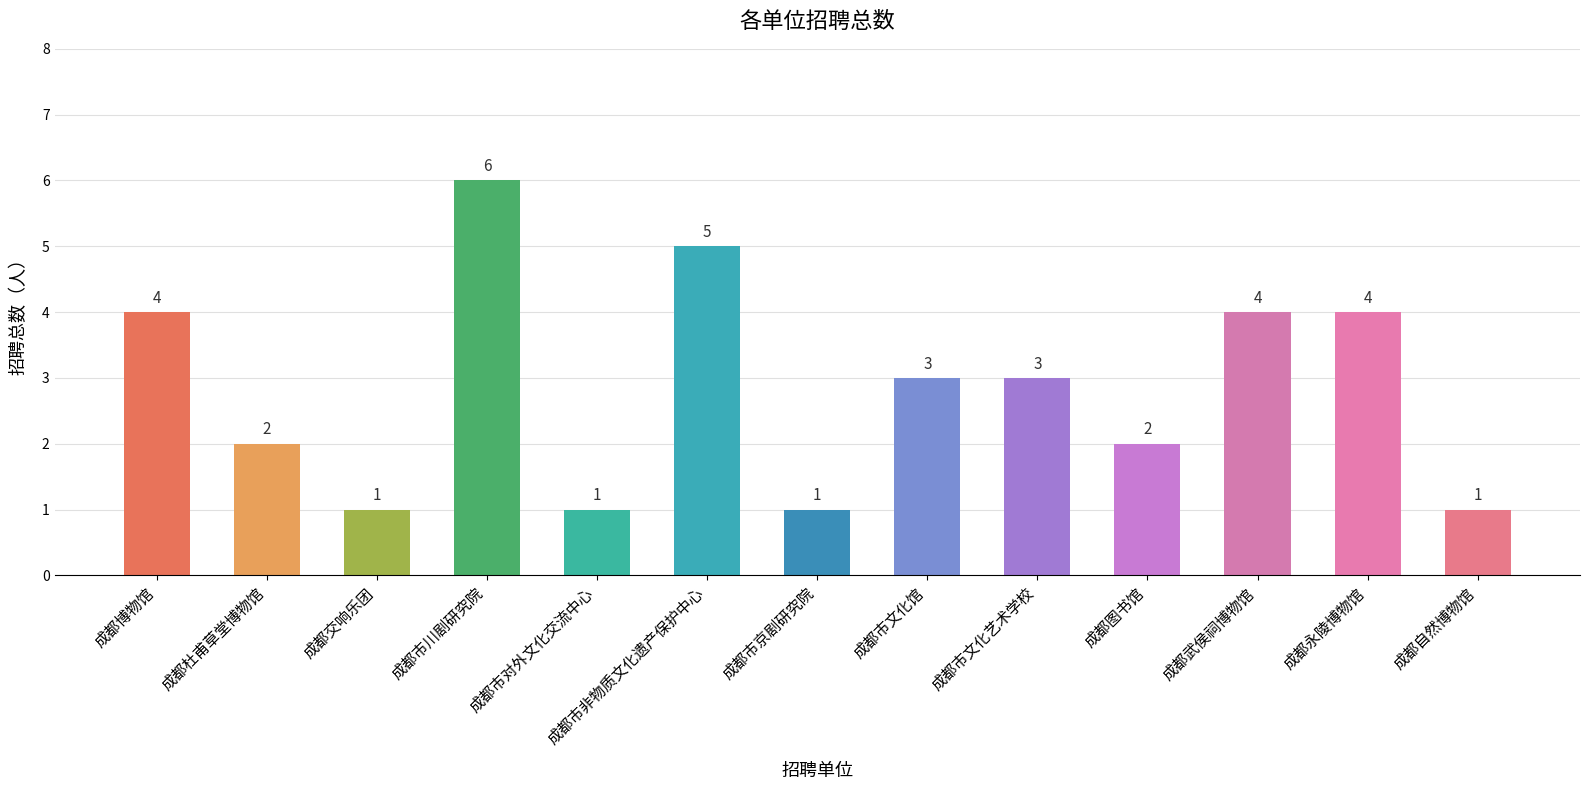

Reading right to left, extract all data points from this chart.

1	4	4	2	3	3	1	5	1	6	1	2	4